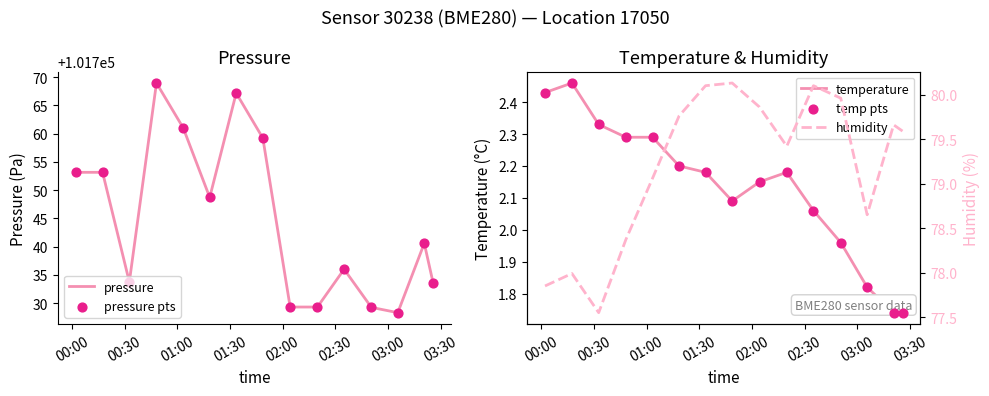

Which series contains the lowest Y value?

temperature